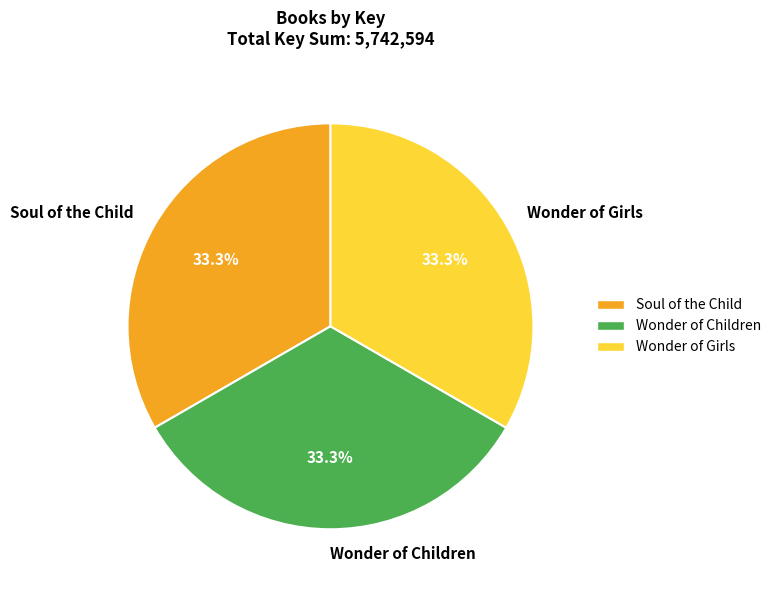

Approximately how many times larger is the value at Soul of the Child compared to Wonder of Children?

1.0